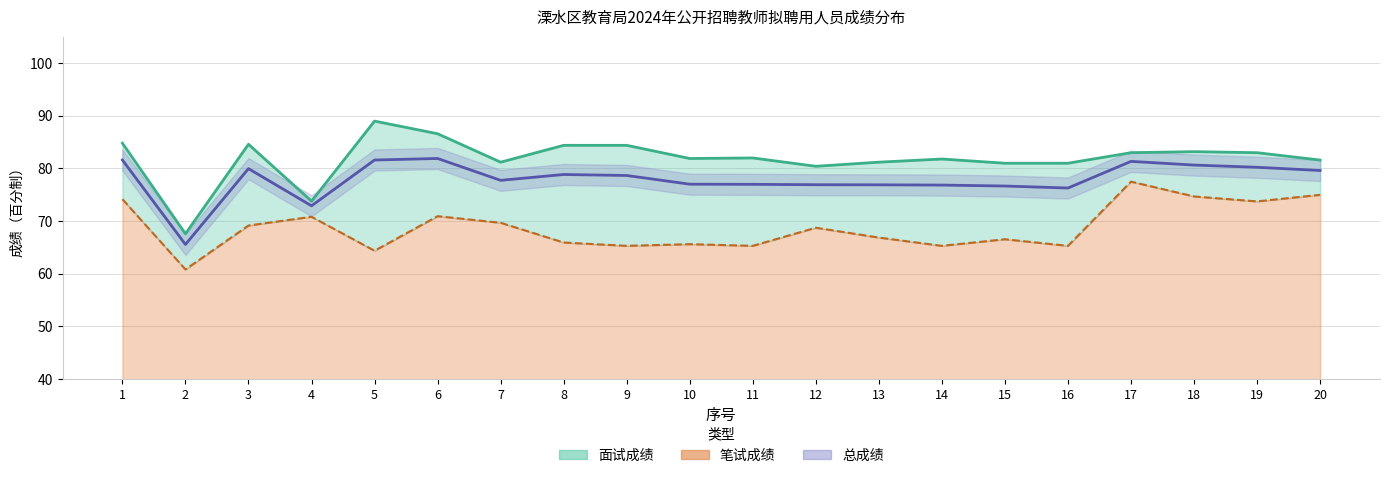

At how many categories does at least one series exceed 64?

20